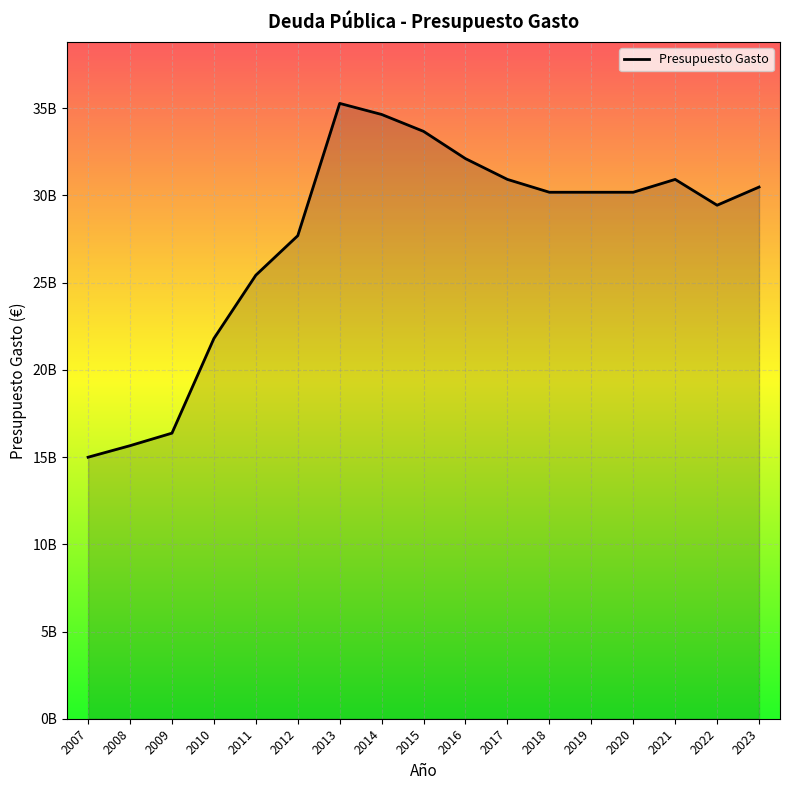

Is this an area chart (filled region under the line)?

Yes